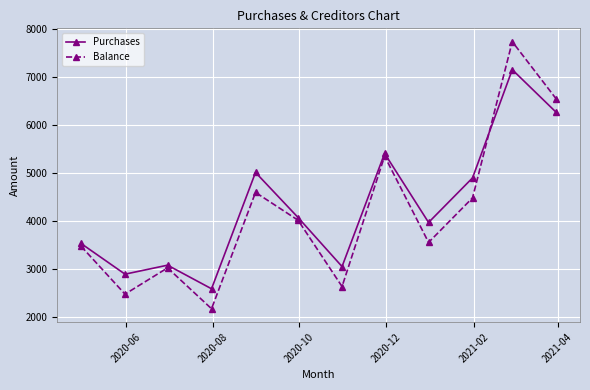

How many categories are shown in the chart?

12